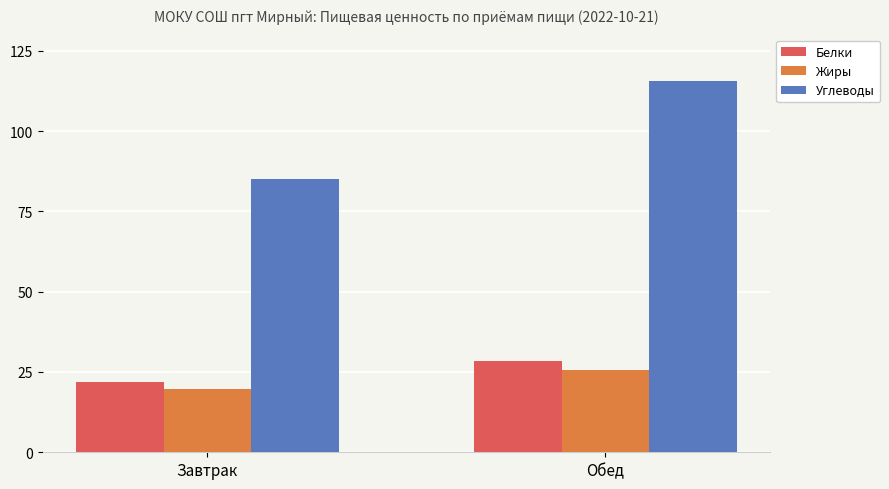

What is the average value of the Белки series?

25.2